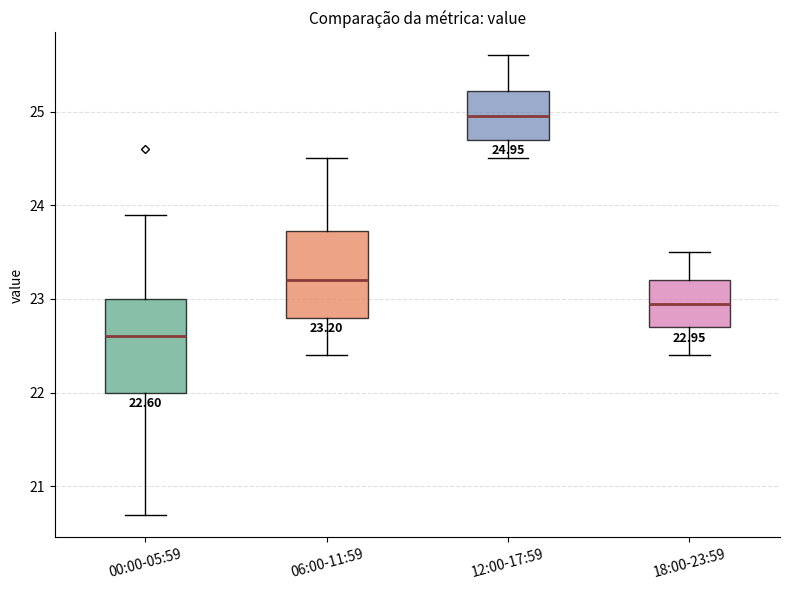

Which box's median line is the highest?

12:00-17:59